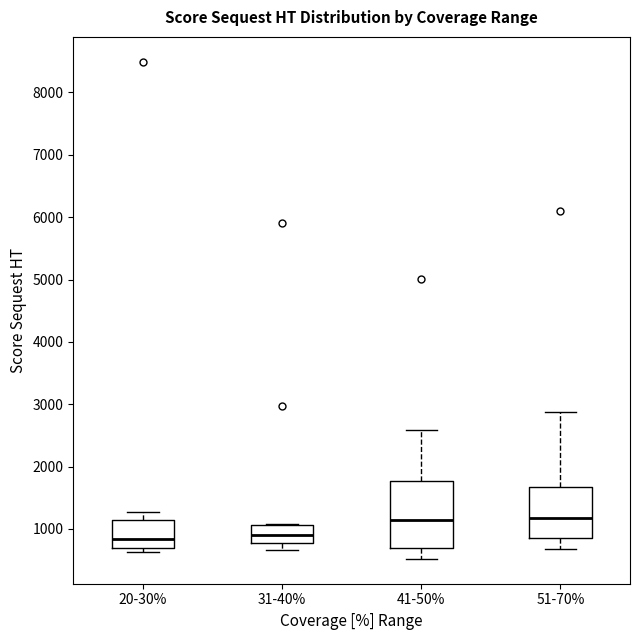

Reading left to right, read every box against the y-axis: the position of its median line, the range the box covers, and the ends of its whiskers. The values are not printed on the chart, so give them approximately, as read against the axis.

20-30%: median 800, box 700 to 1100, whiskers 600 to 1300
31-40%: median 900, box 800 to 1100, whiskers 700 to 1100
41-50%: median 1100, box 700 to 1800, whiskers 500 to 2600
51-70%: median 1200, box 800 to 1700, whiskers 700 to 2900